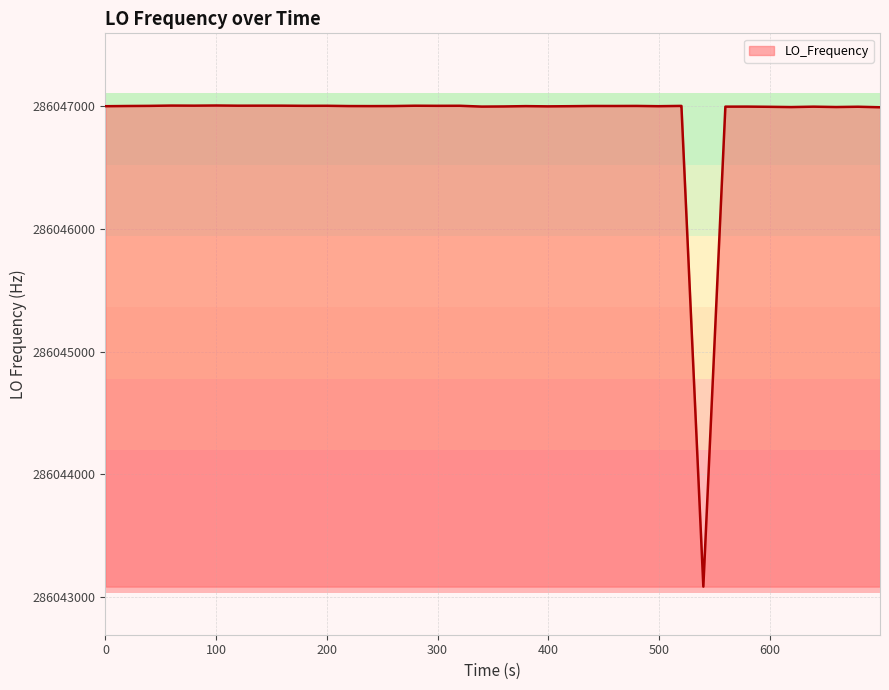

Does the chart have visible grid lines?

Yes